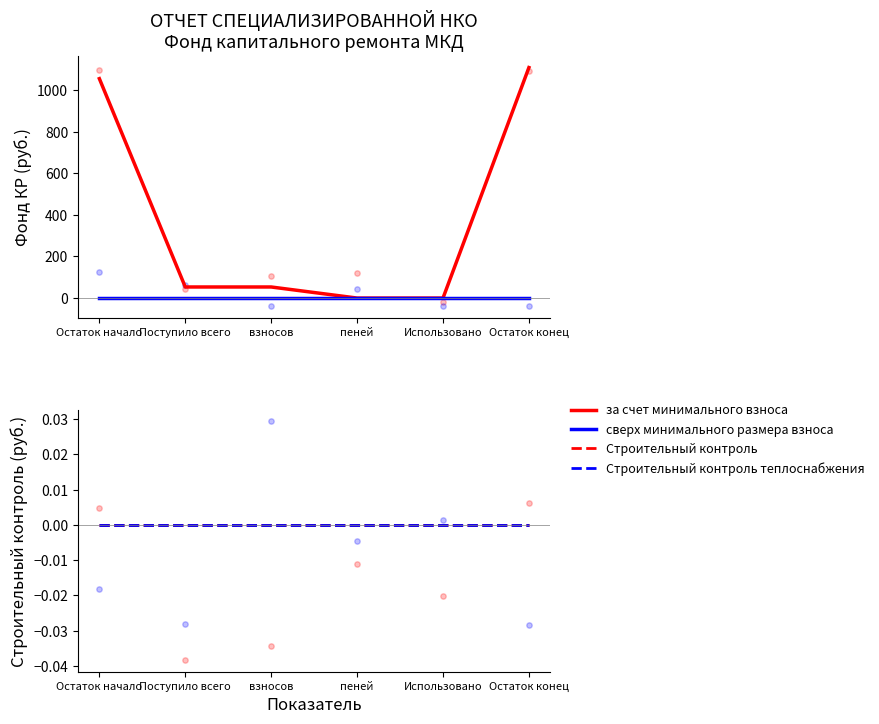

Which series has the widest spread of Y values?

за счет минимального взноса